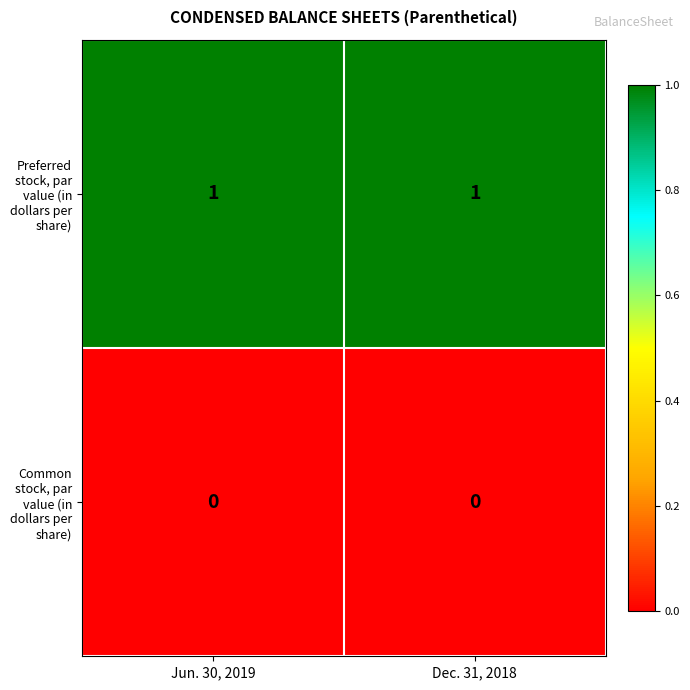

List the series in order of their overall mean, highest first.

Preferred stock, par value (in dollars per share), Common stock, par value (in dollars per share)